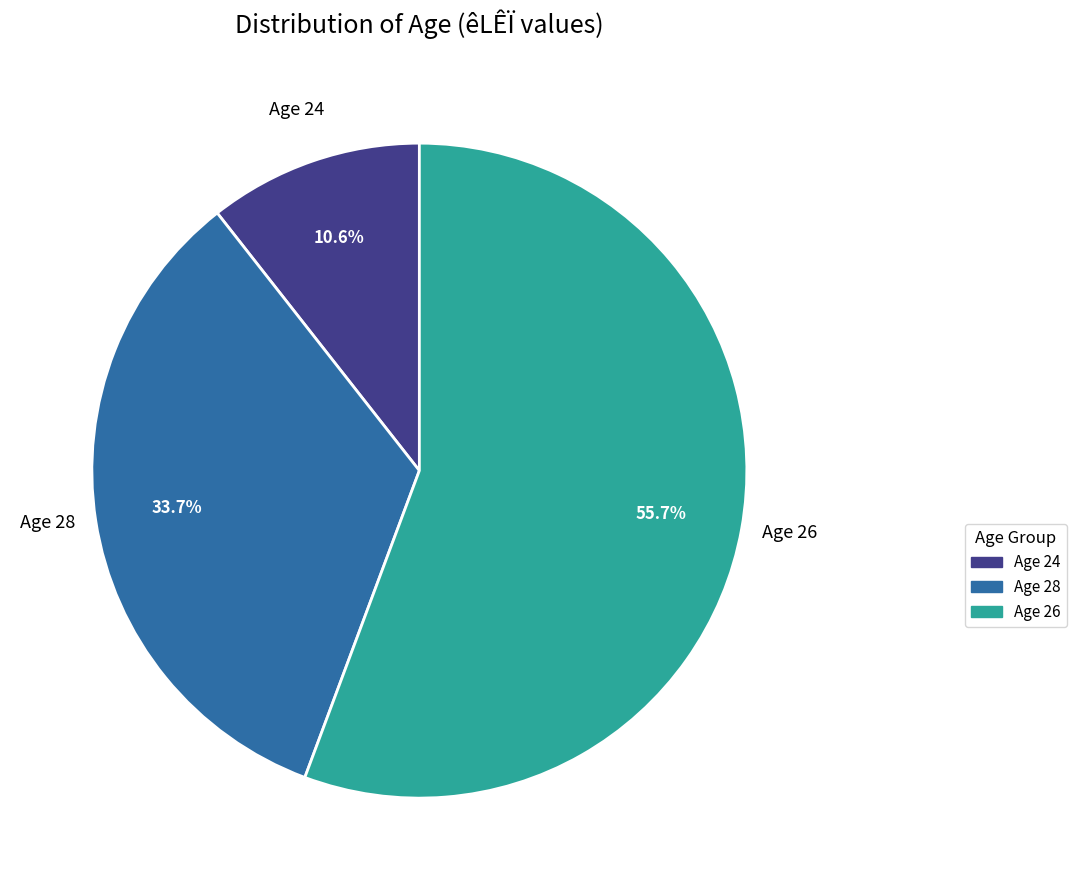

To the nearest percent, what is the average slice percentage?

33%